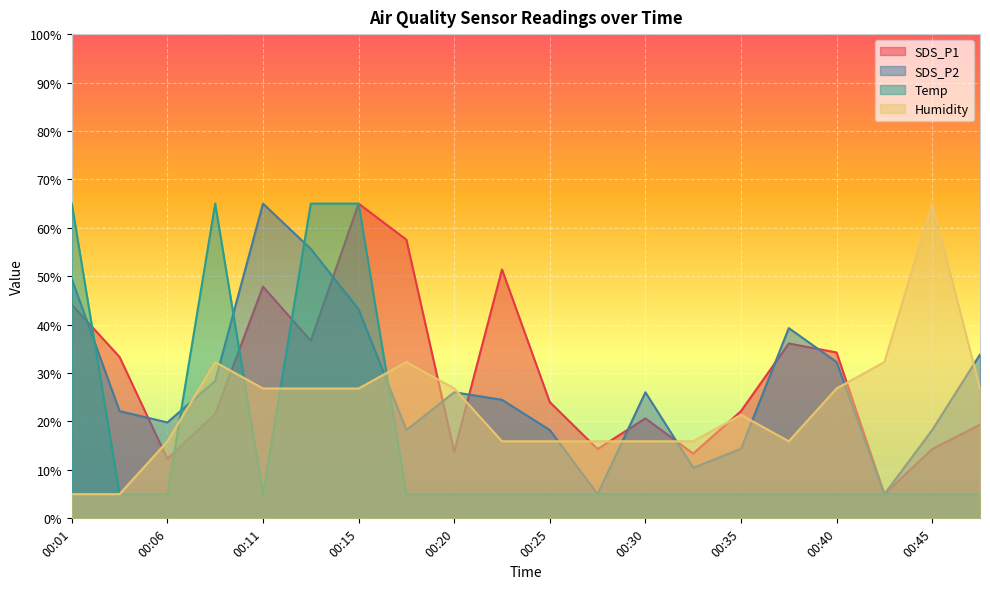

The Temp series shows 6.9 at 00:47. True or false?

False